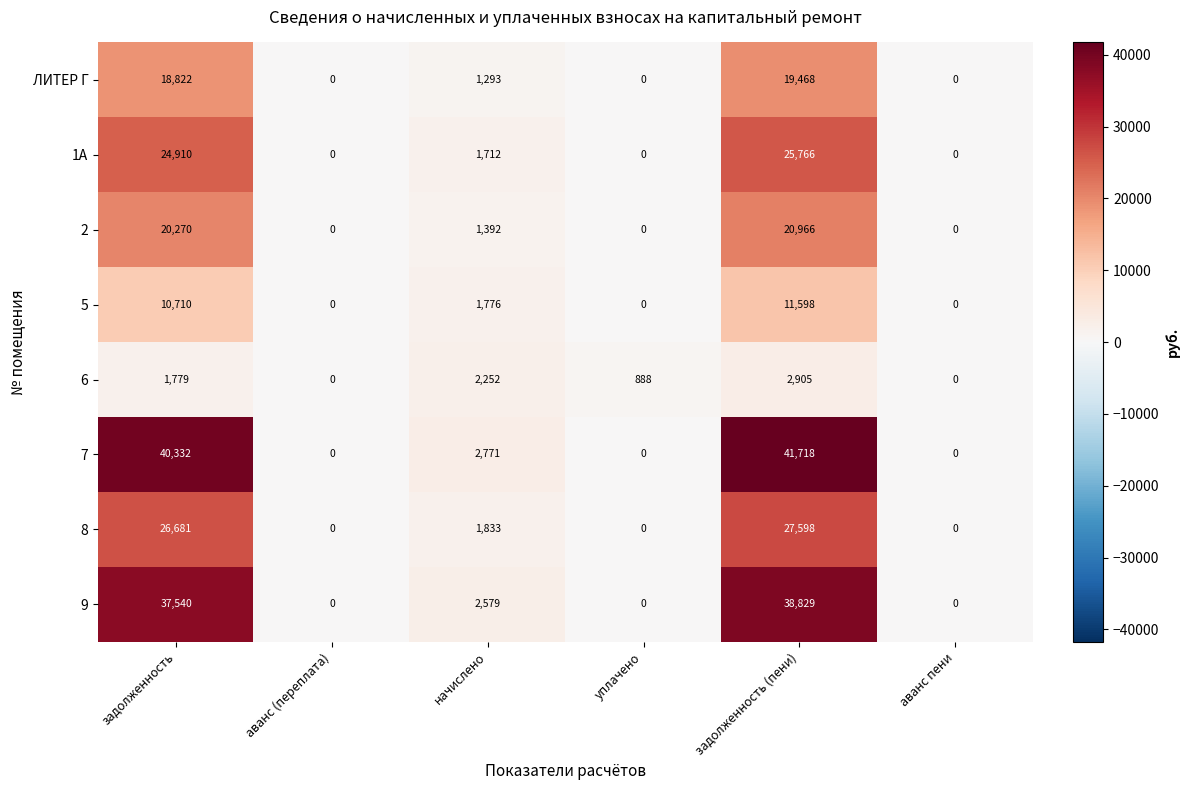

How many values in the 9 series are below 2579?

3